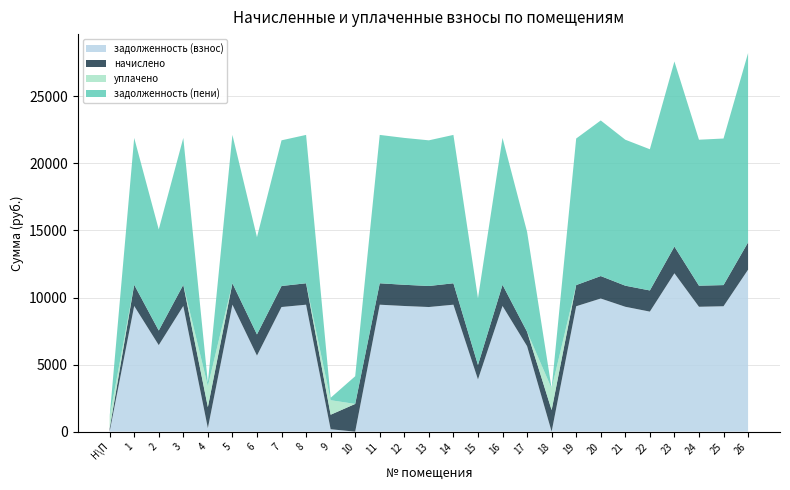

Reading right to left, transcribe all the data shown in this chart.

задолженность (взнос): 26=12076.8	25=9350.4	24=9312.0	23=11808.0	22=8950.4	21=9312.0	20=9926.4	19=9350.4	18=0.0	17=6374.4	16=9369.6	15=3893.6	14=9465.6	13=9292.8	12=9369.6	11=9465.6	10=0.0	9=180.3	8=9465.6	7=9292.8	6=5669.6	5=9465.6	4=261.3	3=9369.6	2=6451.2	1=9369.6	Н\П=0.0
начислено: 26=2038.0	25=1577.9	24=1571.4	23=1992.6	22=1577.9	21=1571.4	20=1675.1	19=1577.9	18=1610.3	17=1075.7	16=1581.1	15=1078.9	14=1597.3	13=1568.2	12=1581.1	11=1597.3	10=2067.1	9=1082.2	8=1597.3	7=1568.2	6=1581.1	5=1597.3	4=1568.2	3=1581.1	2=1088.6	1=1581.1	Н\П=226.8
уплачено: 26=0.0	25=0.0	24=0.0	23=0.0	22=0.0	21=0.0	20=0.0	19=0.0	18=1610.3	17=0.0	16=0.0	15=0.0	14=0.0	13=0.0	12=0.0	11=0.0	10=0.0	9=1082.0	8=0.0	7=0.0	6=0.0	5=0.0	4=1568.0	3=0.0	2=0.0	1=0.0	Н\П=882.2
задолженность (пени): 26=14114.8	25=10928.3	24=10883.4	23=13800.6	22=10528.3	21=10883.4	20=11601.5	19=10928.3	18=0.0	17=7450.1	16=10950.7	15=4972.5	14=11062.9	13=10861.0	12=10950.7	11=11062.9	10=2065.6	9=180.5	8=11062.9	7=10861.0	6=7250.7	5=11062.9	4=261.4	3=10950.7	2=7539.8	1=10950.7	Н\П=0.0